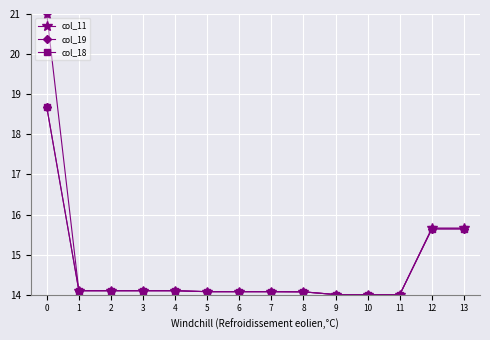

The col_18 series shows 15.6 at 12. True or false?

True